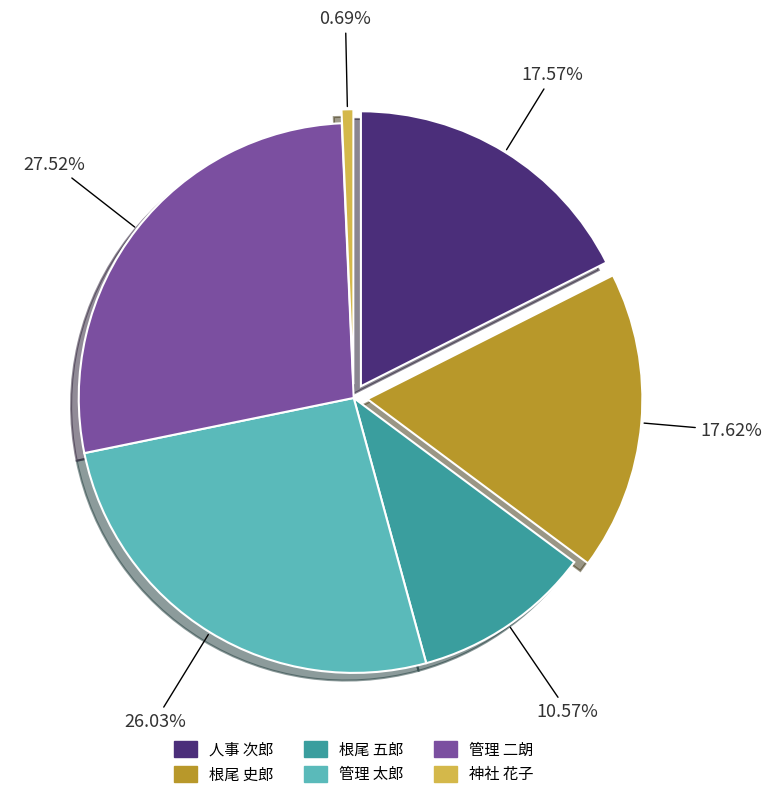

What is the ratio of the value at 根尾 史郎 to the value at 根尾 五郎?

1.7